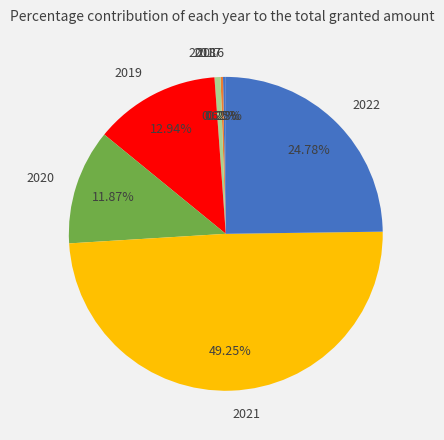

To the nearest percent, what is the average slice percentage?

14%